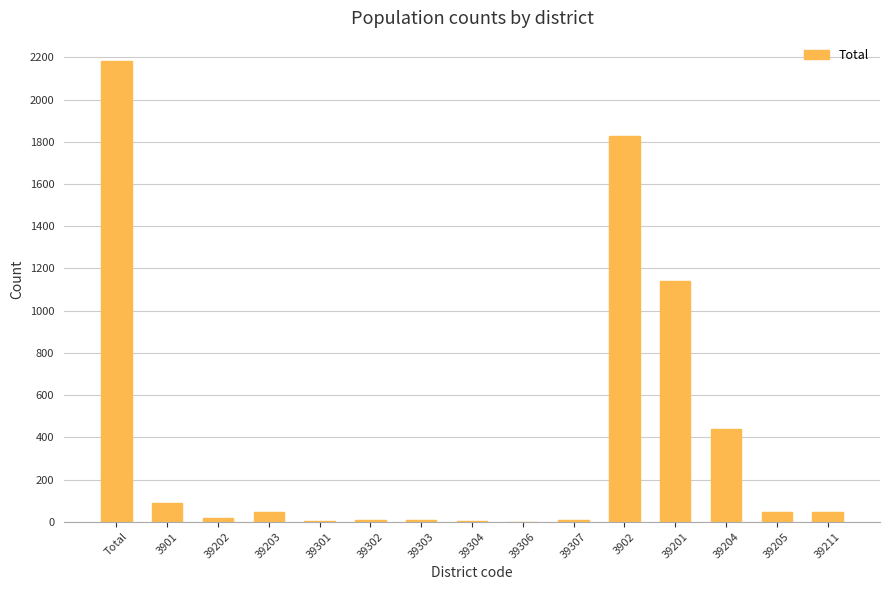

The value at 39211 is 44. True or false?

True